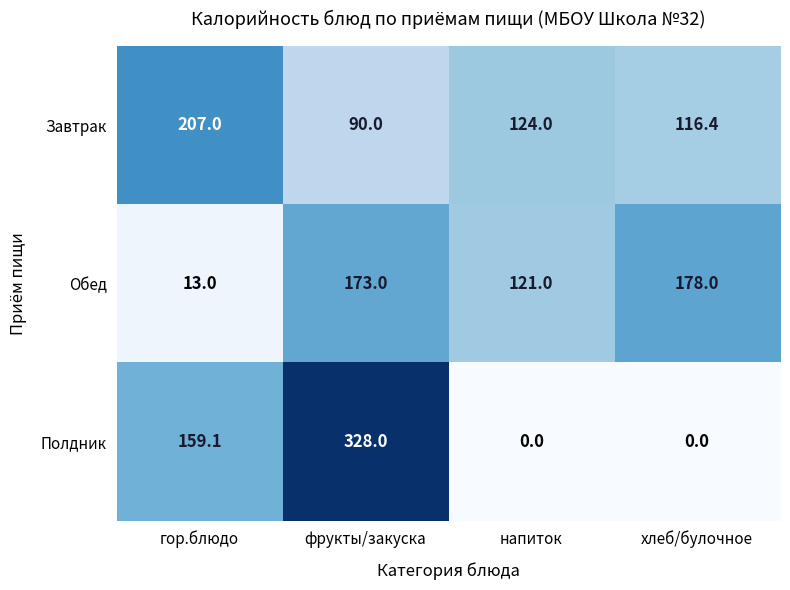

The value of Завтрак at фрукты/закуска is 44.0. True or false?

False